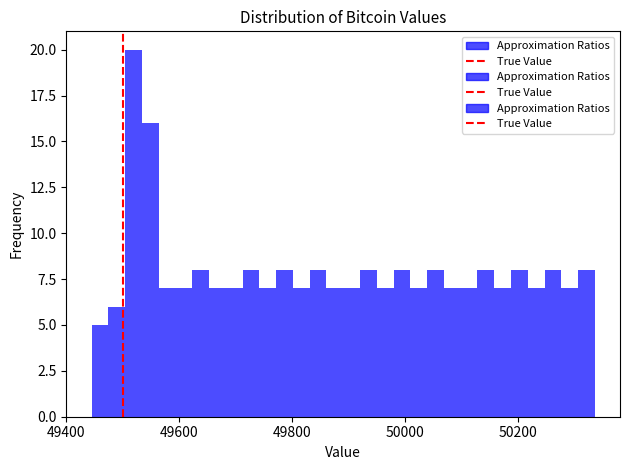

Read against the x-axis, roughly where is the centre of the tallest bar?

49520